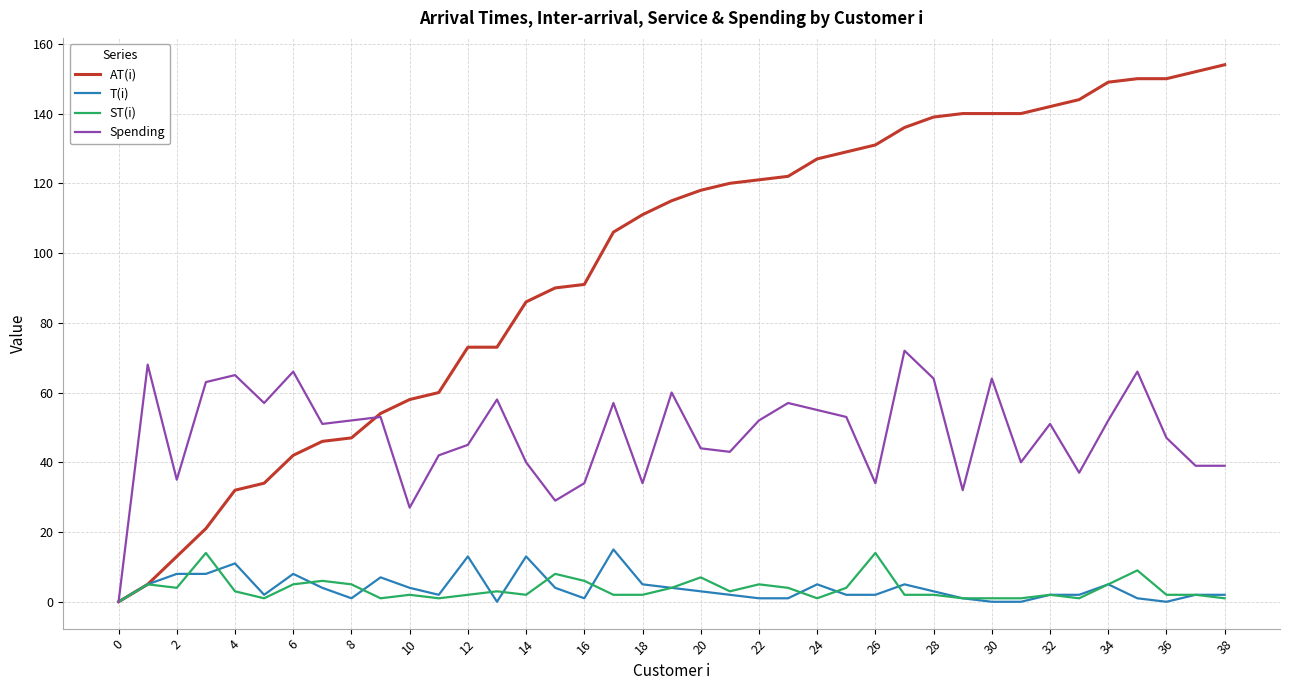

Reading left to right, extract all data points from this chart.

AT(i): 0	5	13	21	32	34	42	46	47	54	58	60	73	73	86	90	91	106	111	115	118	120	121	122	127	129	131	136	139	140	140	140	142	144	149	150	150	152	154
T(i): 0	5	8	8	11	2	8	4	1	7	4	2	13	0	13	4	1	15	5	4	3	2	1	1	5	2	2	5	3	1	0	0	2	2	5	1	0	2	2
ST(i): 0	5	4	14	3	1	5	6	5	1	2	1	2	3	2	8	6	2	2	4	7	3	5	4	1	4	14	2	2	1	1	1	2	1	5	9	2	2	1
Spending: 0	68	35	63	65	57	66	51	52	53	27	42	45	58	40	29	34	57	34	60	44	43	52	57	55	53	34	72	64	32	64	40	51	37	52	66	47	39	39